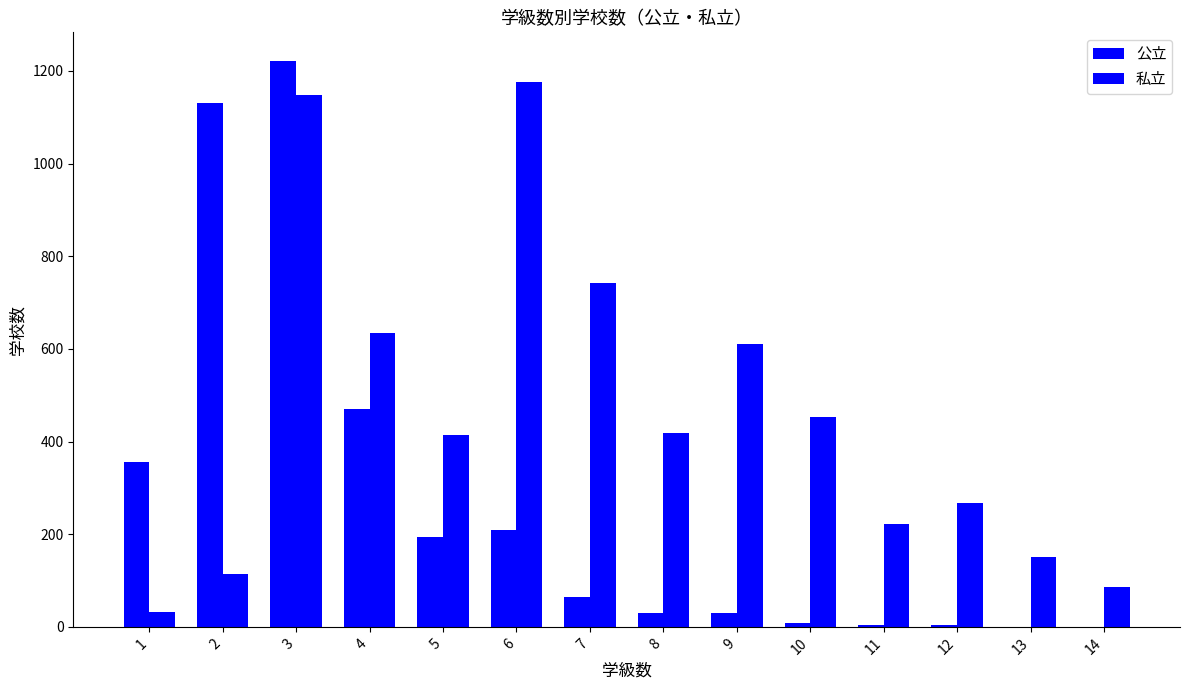

How many data points does each series have?

14